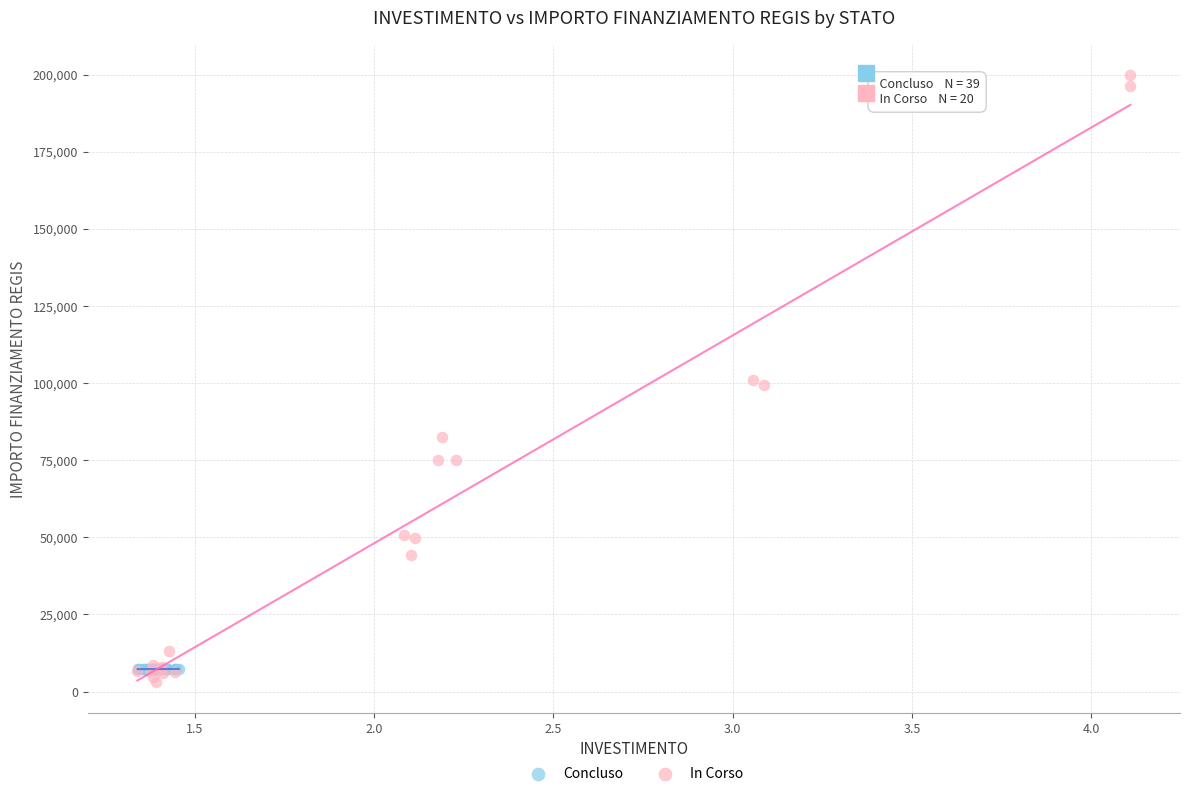

Which series contains the highest Y value?

In Corso